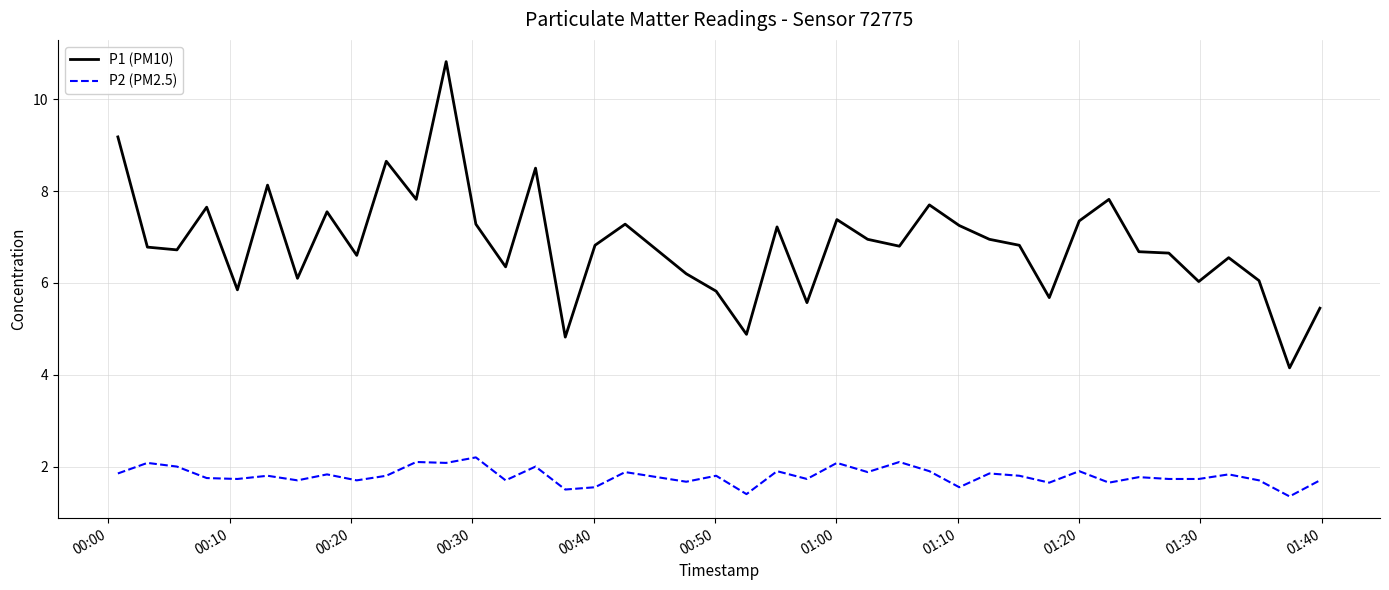

What is the minimum value for P1 (PM10)?

4.2